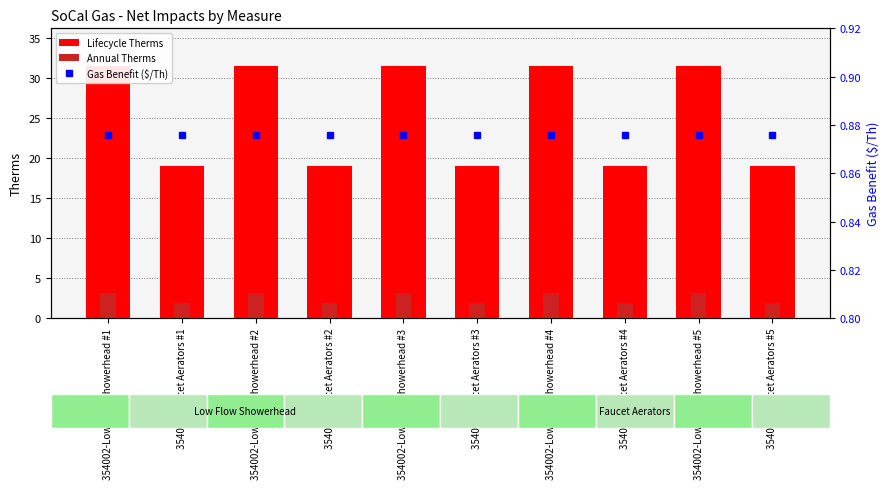

How many distinct data groups are displayed?

3